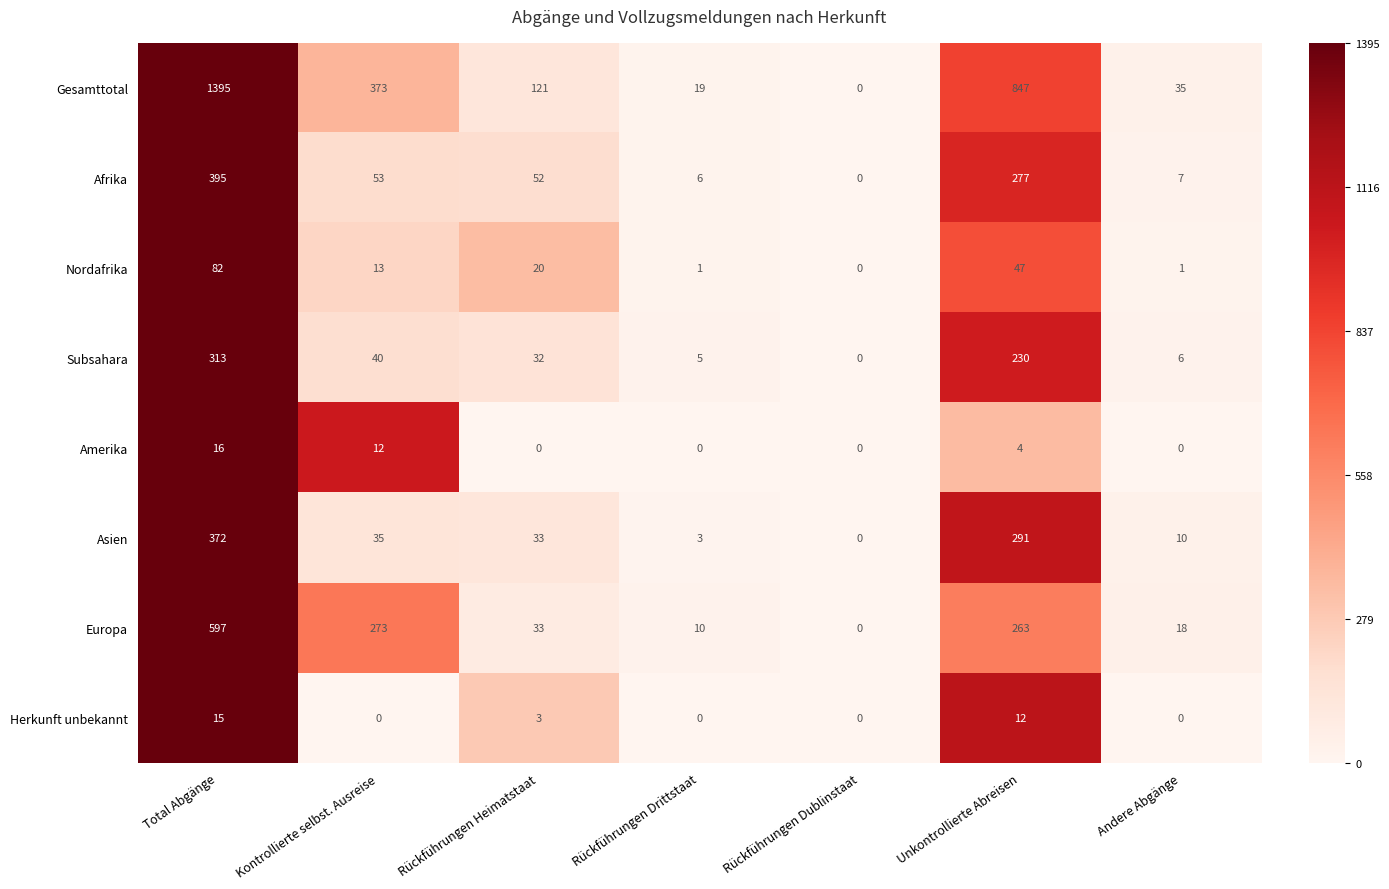

Which series has the largest total across all categories?

Gesamttotal